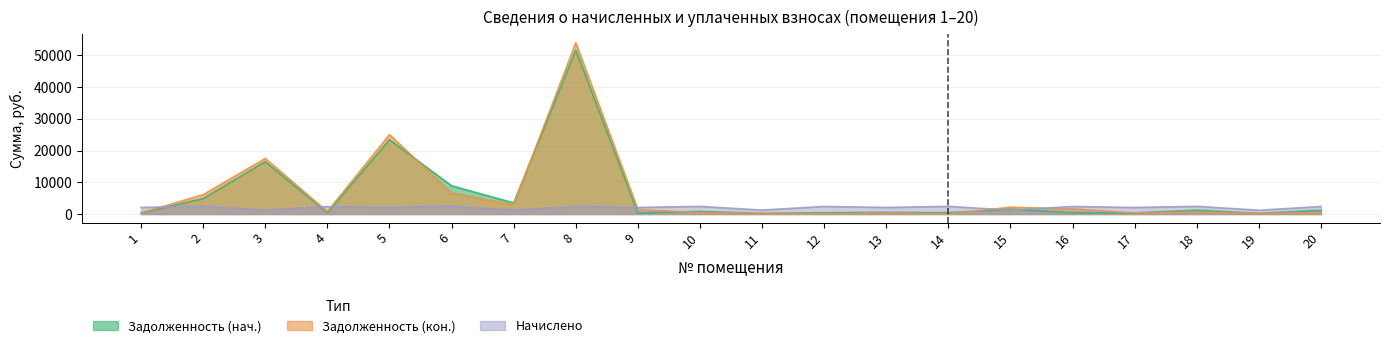

How many times do Задолженность (кон.) and Начислено cross each other?

6